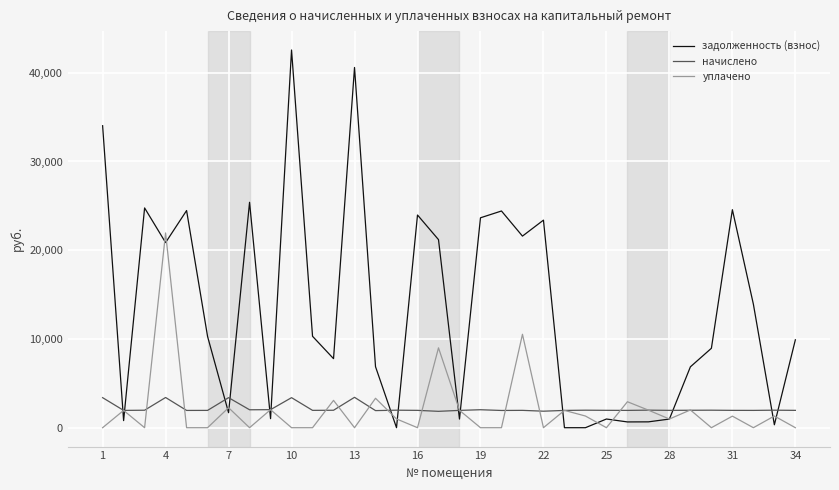

Which series has the largest range (max minus min)?

задолженность (взнос)